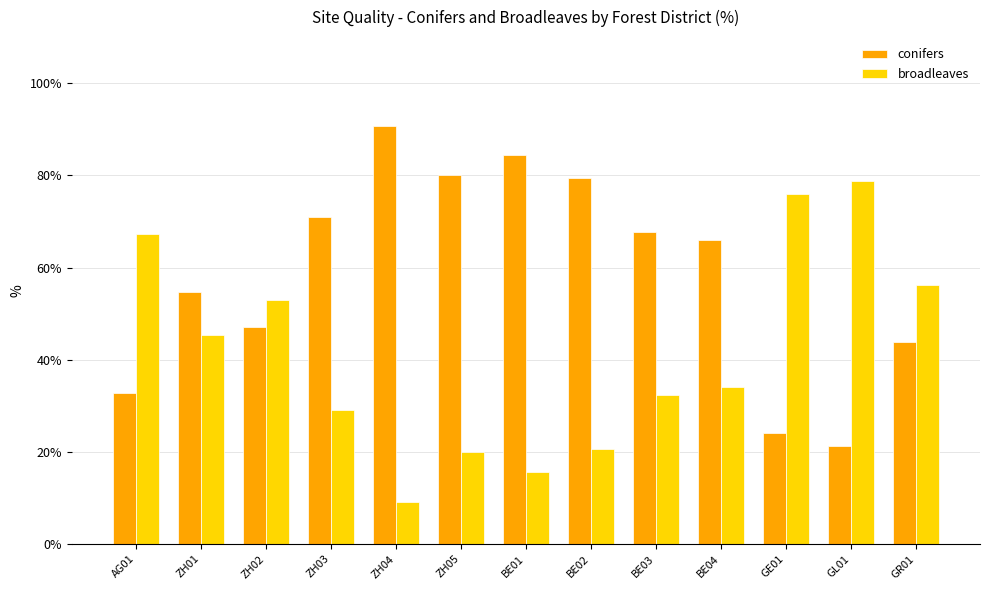

What is the sum of the conifers values at AG01 and ZH04?

123.6